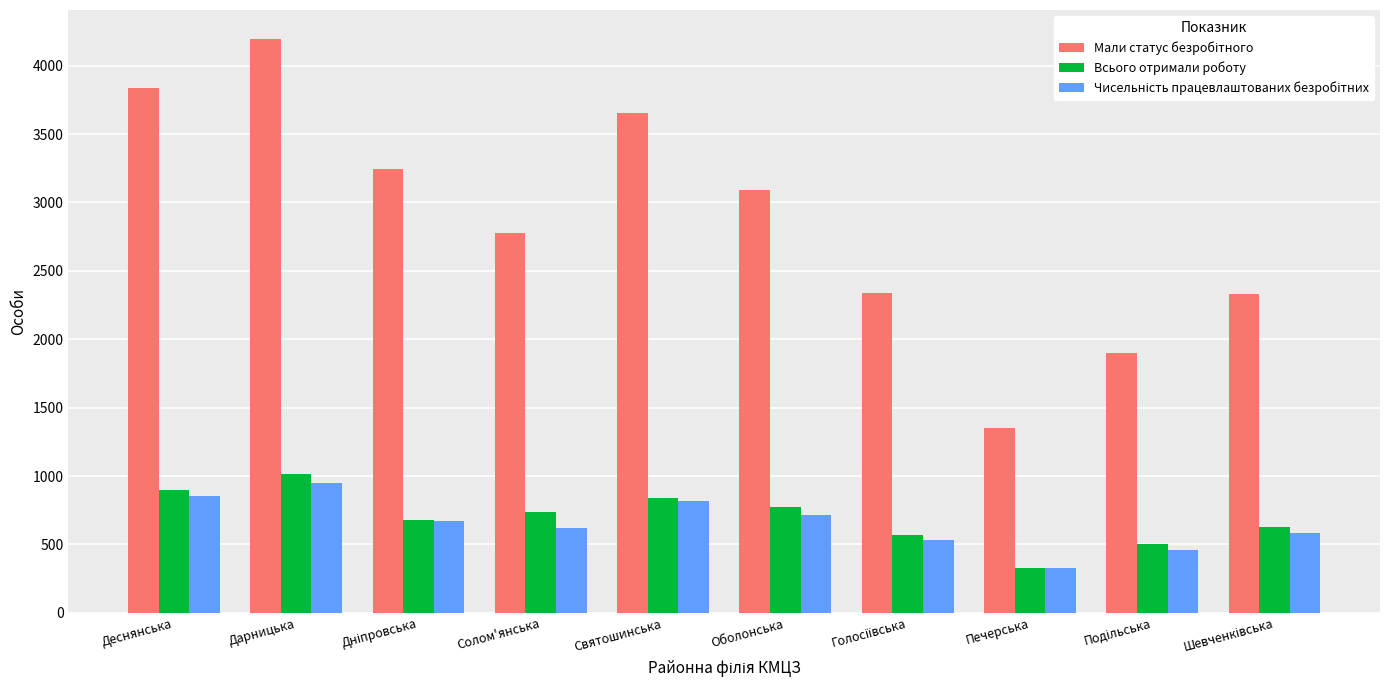

At how many categories does at least one series exceed 2609?

6